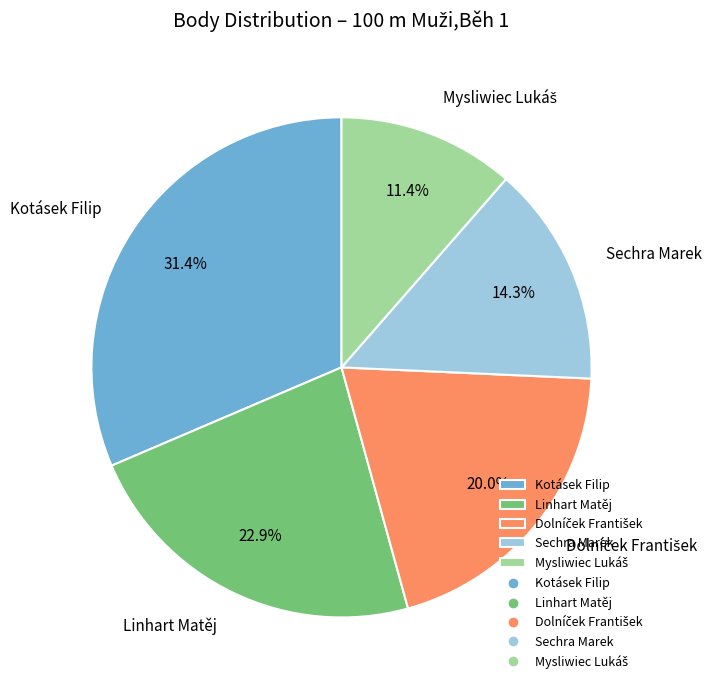

Does Kotásek Filip account for over 50% of the chart?

No